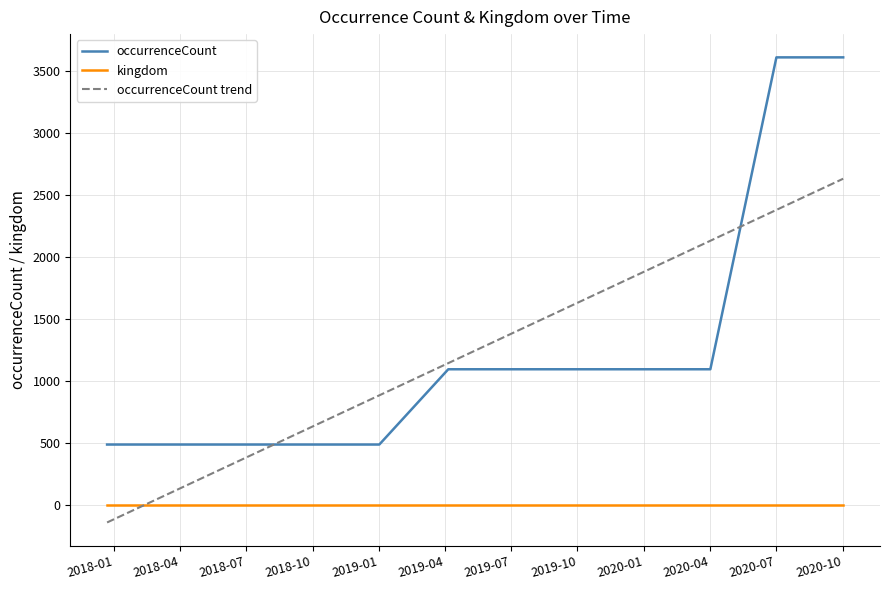

True or false: occurrenceCount and kingdom cross at least once.

False